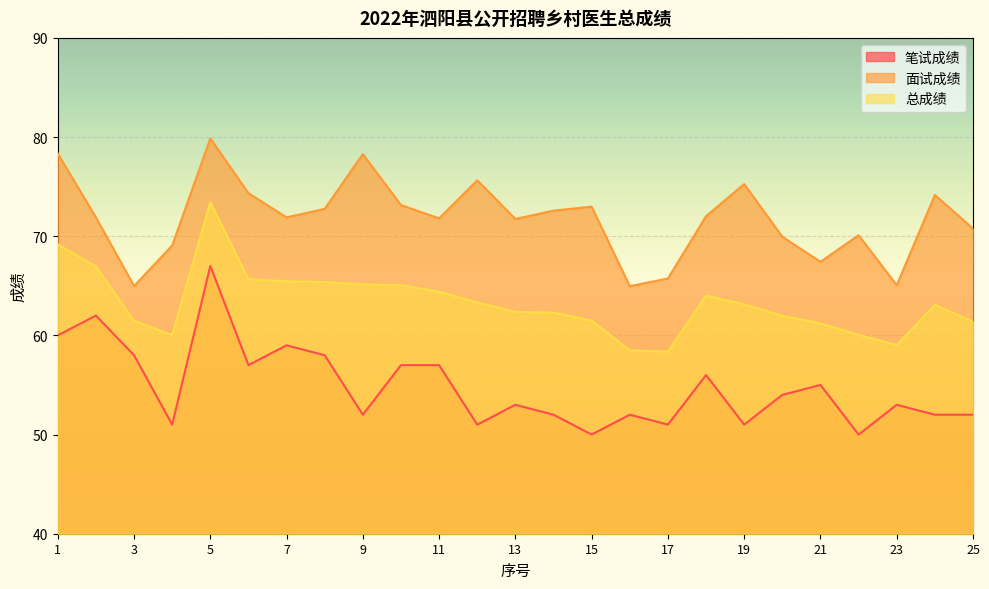

What are all the series names shown in the legend?

笔试成绩, 面试成绩, 总成绩